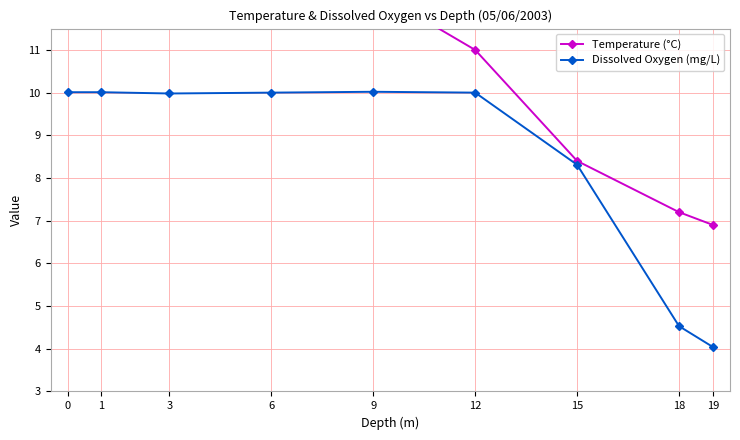

What is the minimum value for Dissolved Oxygen (mg/L)?

4.0